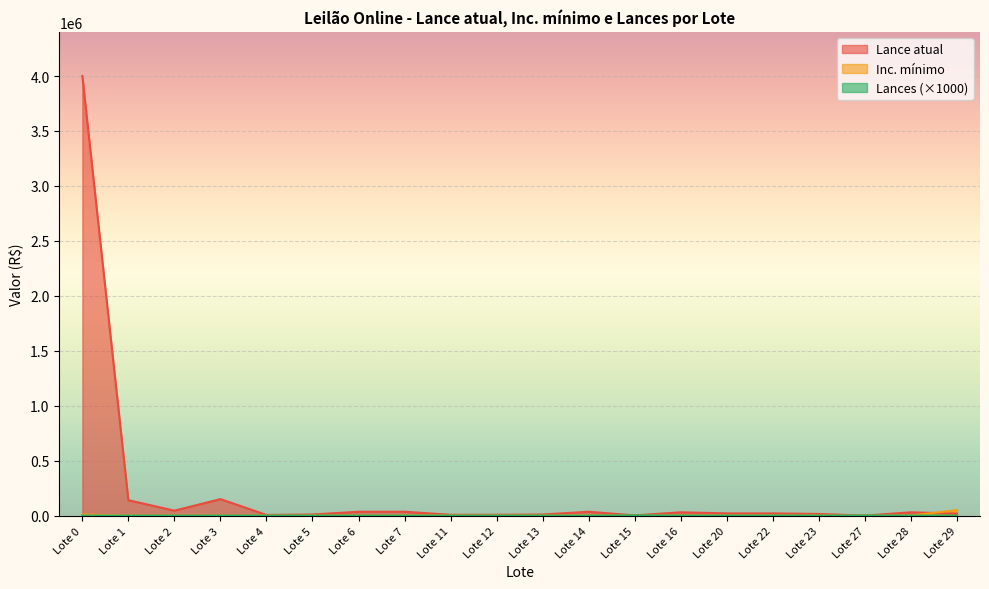

List the labels in order of Lances value, smallest first.

Lote 0, Lote 1, Lote 2, Lote 3, Lote 4, Lote 5, Lote 6, Lote 7, Lote 11, Lote 12, Lote 13, Lote 14, Lote 16, Lote 20, Lote 22, Lote 23, Lote 28, Lote 29, Lote 27, Lote 15